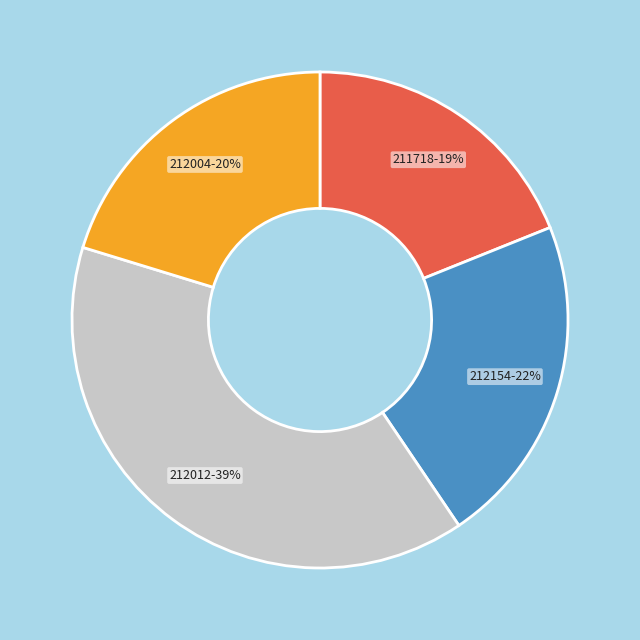

Is it true that 212004 is 20% of the pie?

True